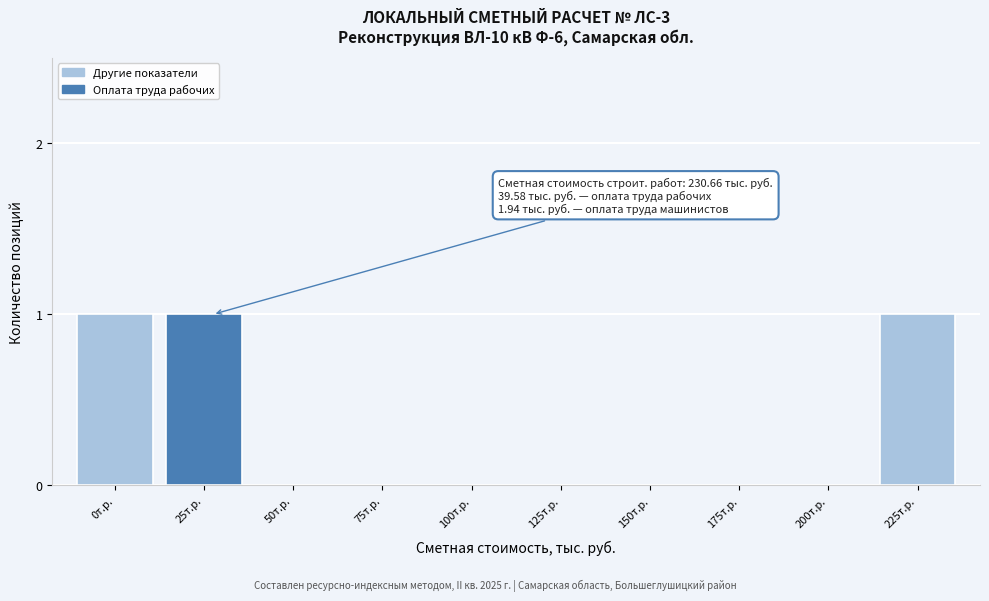

Reading right to left, list all the values displayed in this chart.

225т.р.=1	200т.р.=0	175т.р.=0	150т.р.=0	125т.р.=0	100т.р.=0	75т.р.=0	50т.р.=0	25т.р.=1	0т.р.=1